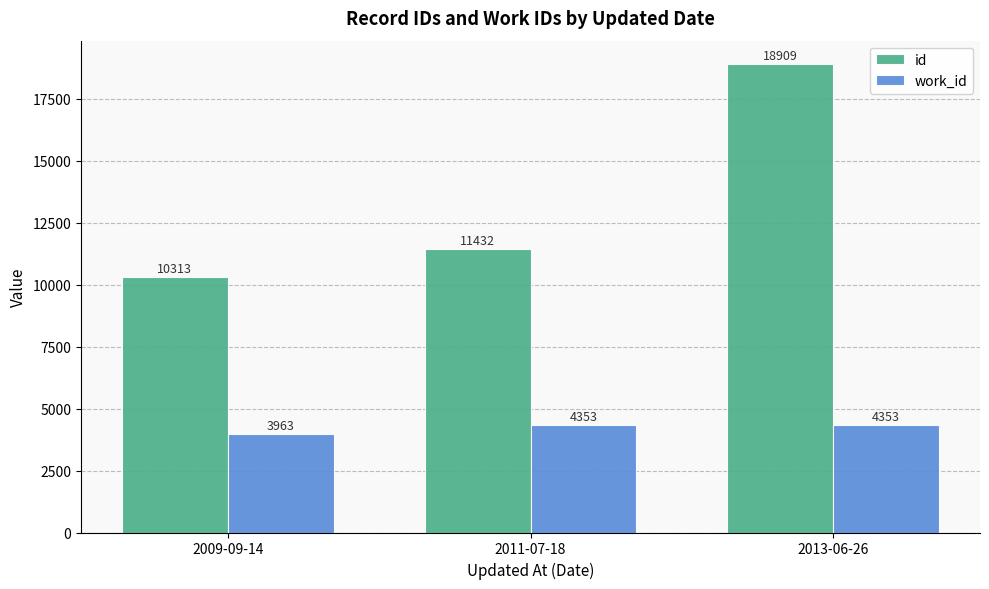

At 2013-06-26, list the series in order from smallest to largest.

work_id, id